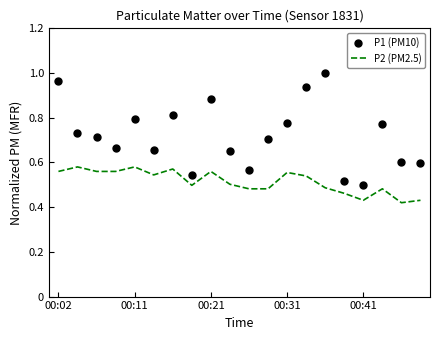

At how many categories does at least one series exceed 0?

20